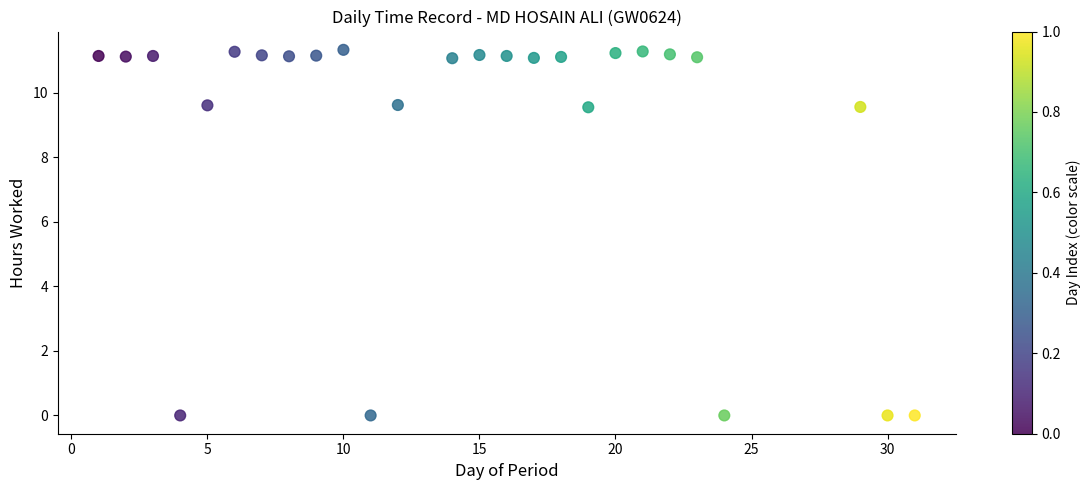

What is the range of Y values (max minus min)?

11.3